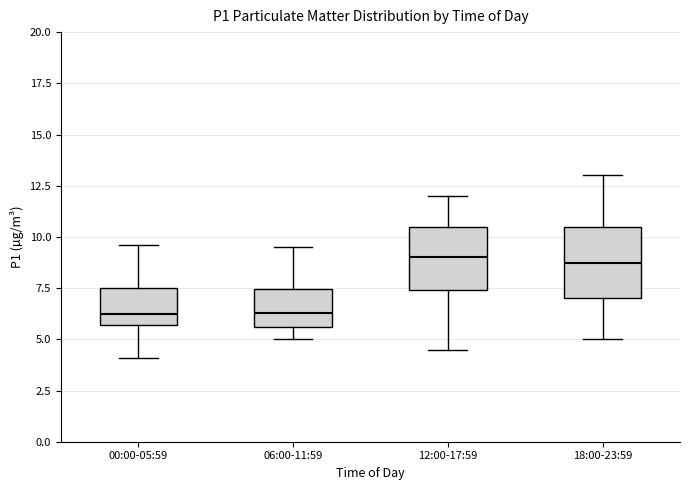

Reading left to right, transcribe this box plot: for each box, give where its median line is, the range the box spans, and where its two whiskers end, as read against the y-axis. The values are not printed on the chart, so give them approximately, as read against the axis.

00:00-05:59: median 6.5, box 5.5 to 7.5, whiskers 4.0 to 9.5
06:00-11:59: median 6.5, box 5.5 to 7.5, whiskers 5.0 to 9.5
12:00-17:59: median 9.0, box 7.5 to 10.5, whiskers 4.5 to 12.0
18:00-23:59: median 9.0, box 7.0 to 10.5, whiskers 5.0 to 13.0